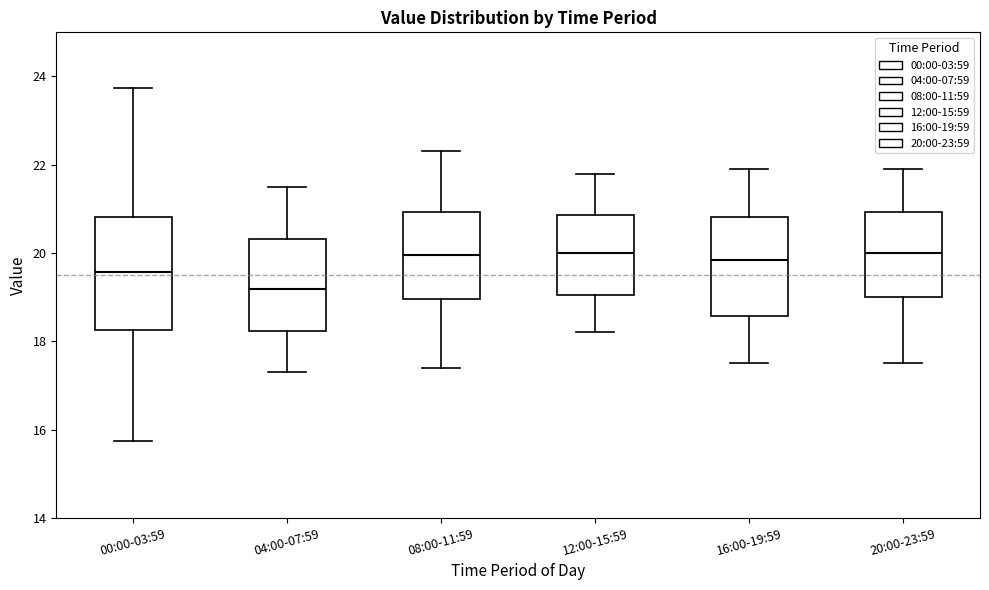

Reading left to right, read every box against the y-axis: the position of its median line, the range the box covers, and the ends of its whiskers. The values are not printed on the chart, so give them approximately, as read against the axis.

00:00-03:59: median 19.6, box 18.2 to 20.8, whiskers 15.8 to 23.8
04:00-07:59: median 19.2, box 18.2 to 20.4, whiskers 17.4 to 21.6
08:00-11:59: median 20.0, box 19.0 to 21.0, whiskers 17.4 to 22.4
12:00-15:59: median 20.0, box 19.0 to 20.8, whiskers 18.2 to 21.8
16:00-19:59: median 19.8, box 18.6 to 20.8, whiskers 17.6 to 22.0
20:00-23:59: median 20.0, box 19.0 to 21.0, whiskers 17.6 to 22.0